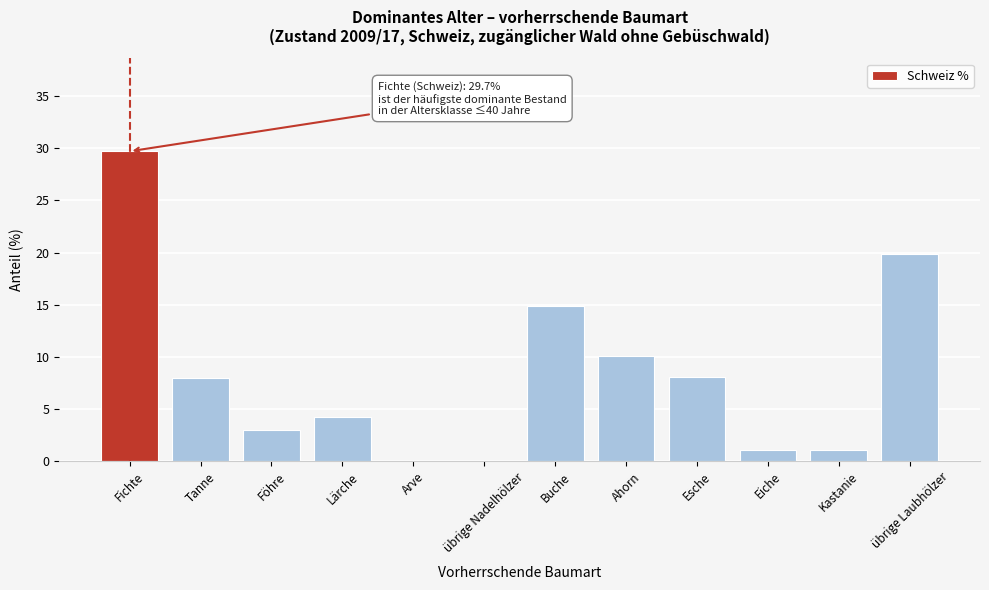

At which category does the chart reach its peak across all series?

Fichte